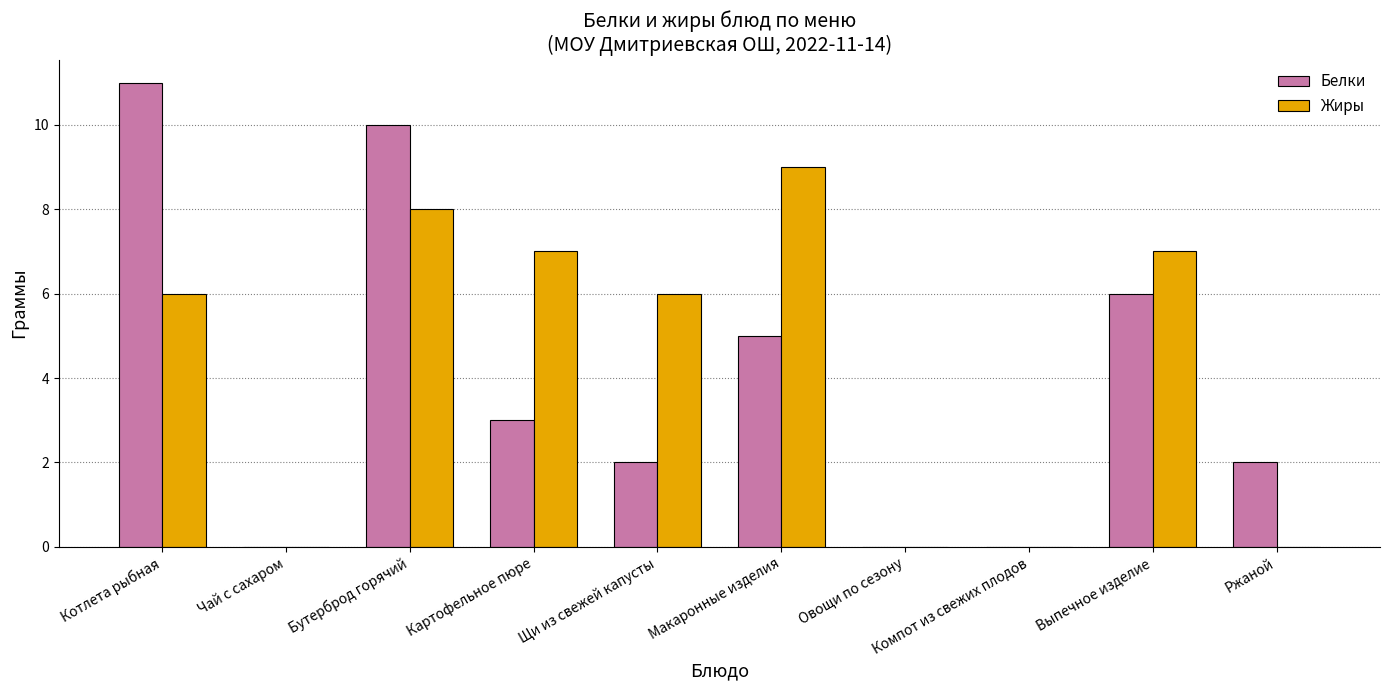

Reading left to right, what are all the values shown in this chart?

Белки: Котлета рыбная=11	Чай с сахаром=0	Бутерброд горячий=10	Картофельное пюре=3	Щи из свежей капусты=2	Макаронные изделия=5	Овощи по сезону=0	Компот из свежих плодов=0	Выпечное изделие=6	Ржаной=2
Жиры: Котлета рыбная=6	Чай с сахаром=0	Бутерброд горячий=8	Картофельное пюре=7	Щи из свежей капусты=6	Макаронные изделия=9	Овощи по сезону=0	Компот из свежих плодов=0	Выпечное изделие=7	Ржаной=0